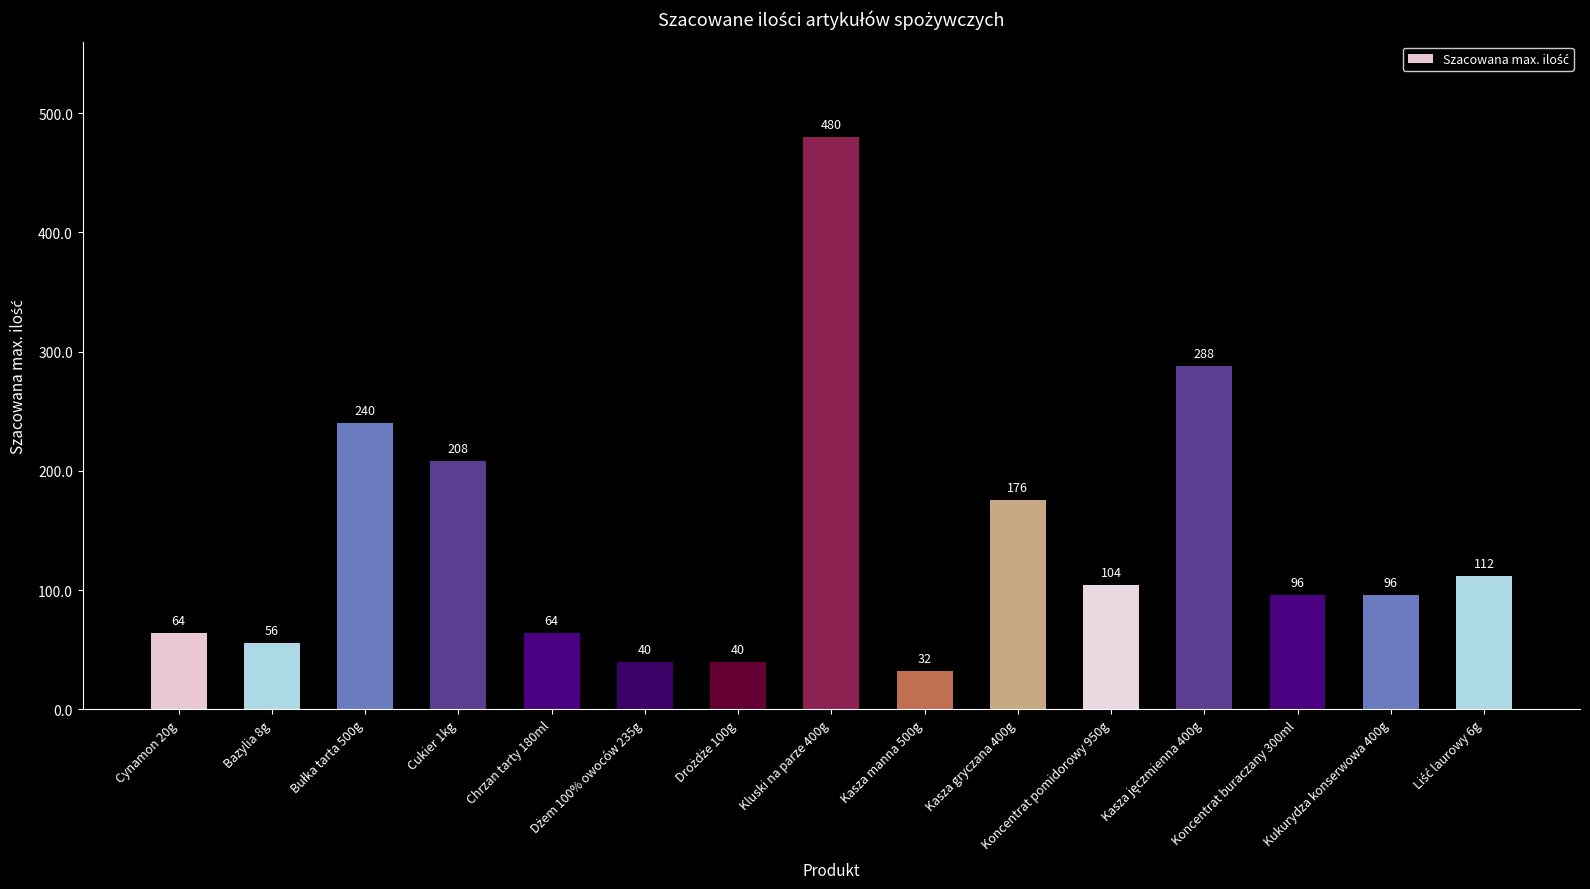

Are the bars horizontal?

No